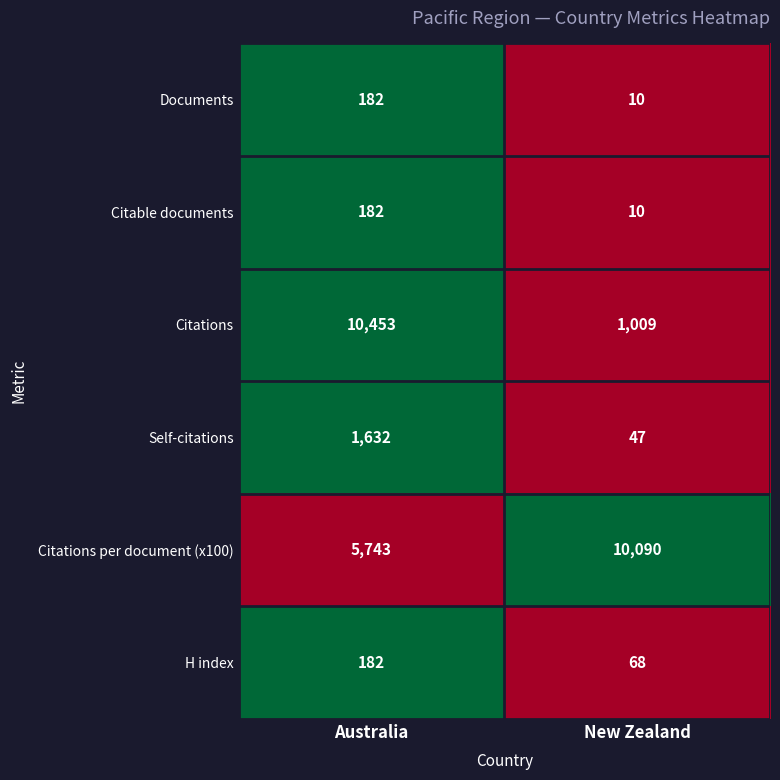

Which series has the largest range (max minus min)?

Citations